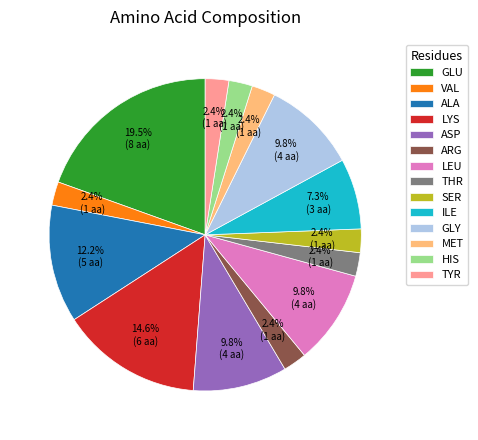

How many segments does this pie chart have?

14